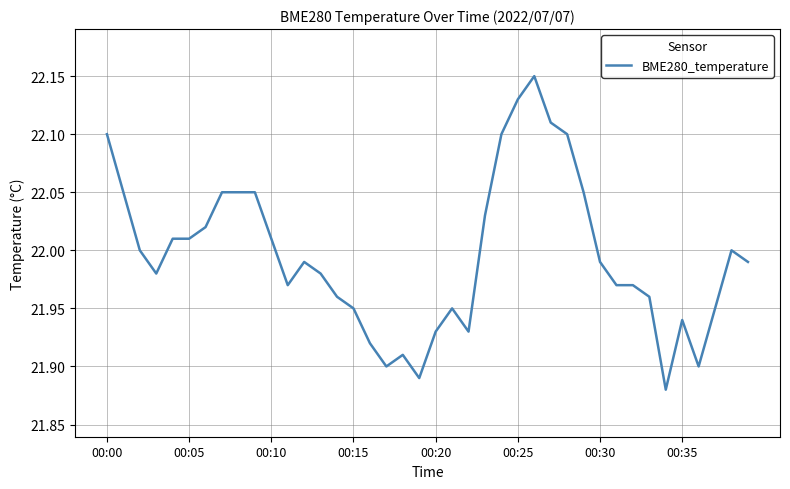

What is the difference between the maximum and minimum values?

0.3